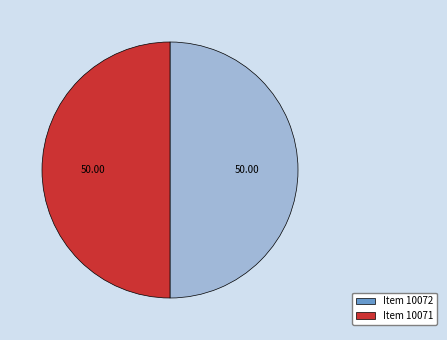

Do Item 10072 and Item 10071 together represent more than half of the pie?

Yes